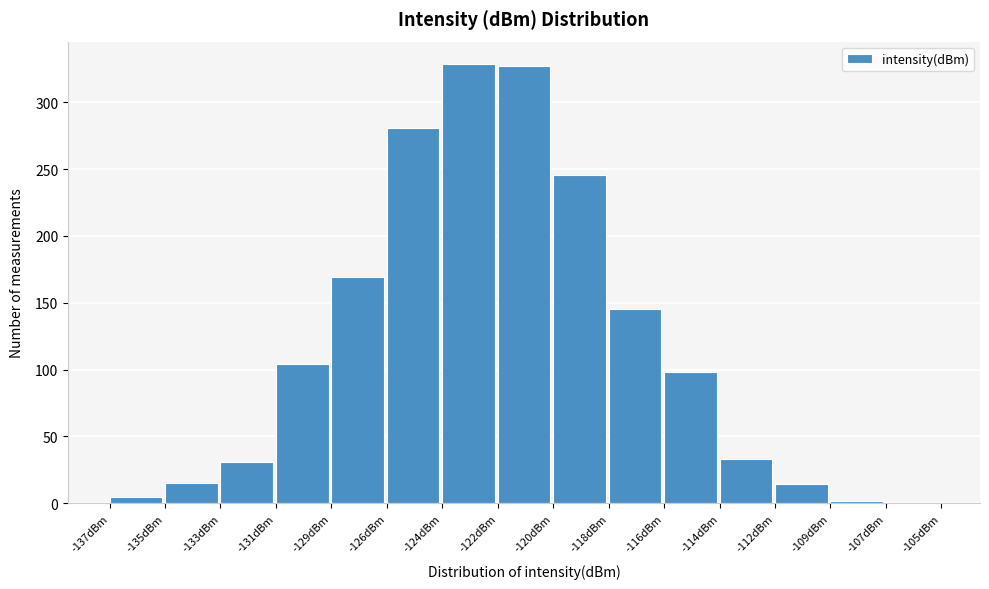

What is the greatest value displayed?

329